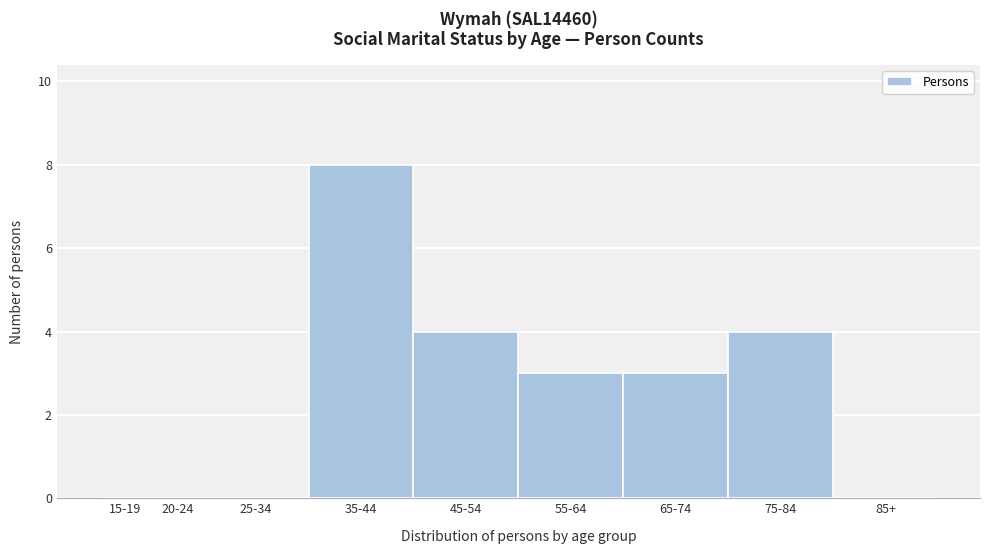

Reading right to left, what are all the values shown in this chart?

85+=0	75-84=4	65-74=3	55-64=3	45-54=4	35-44=8	25-34=0	20-24=0	15-19=0